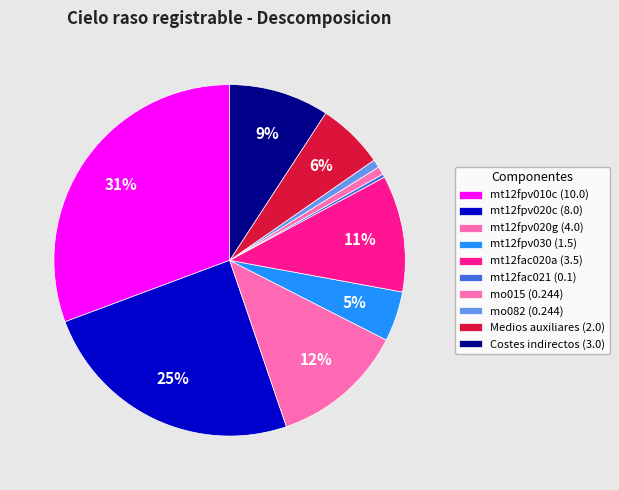

Count the number of slices in the pie.

10